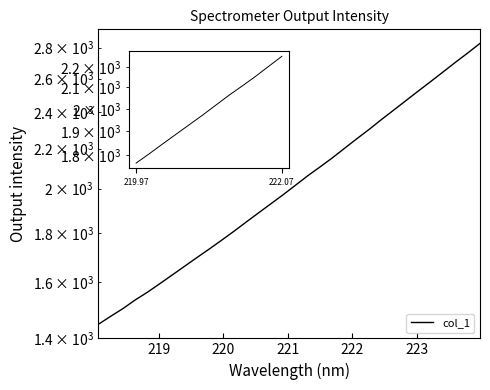

The chart shows a value of 3846.1 at 21. True or false?

False